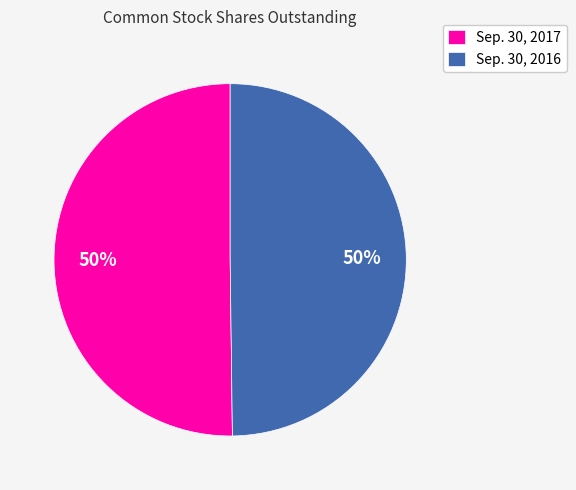

What percentage is the Sep. 30, 2016 slice, to the nearest percent?

50%